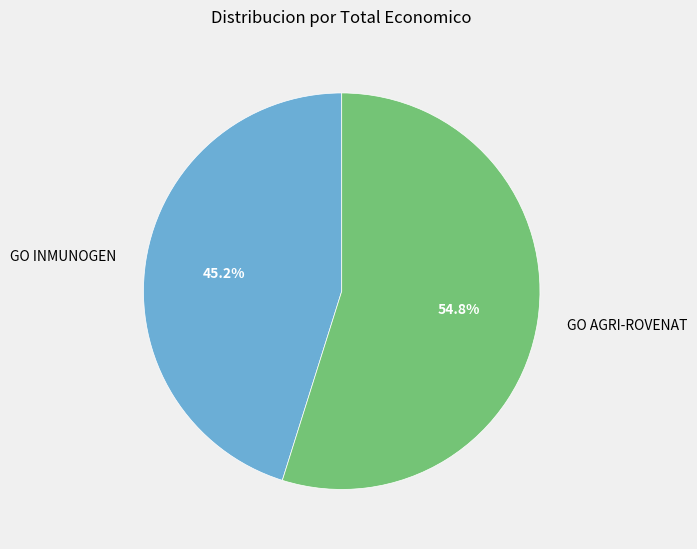

Is there any slice that represents more than half of the pie?

Yes